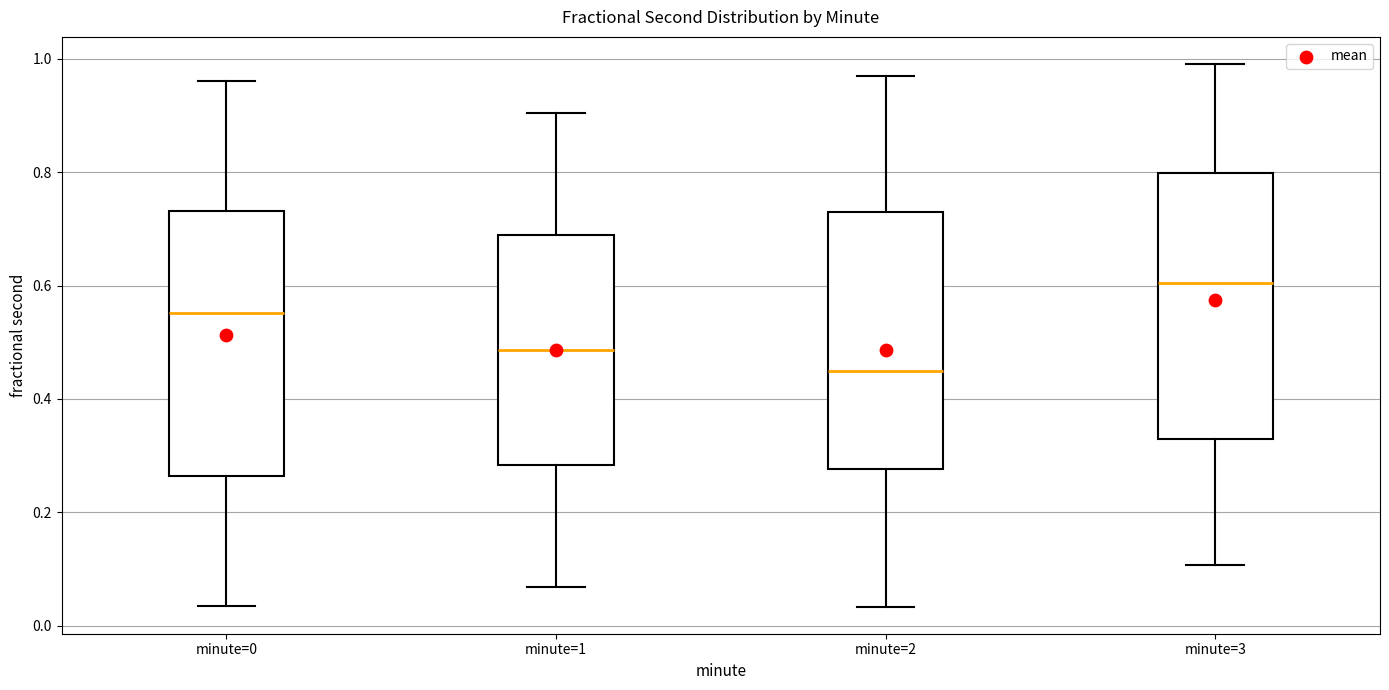

Which box has the highest median line?

minute=3